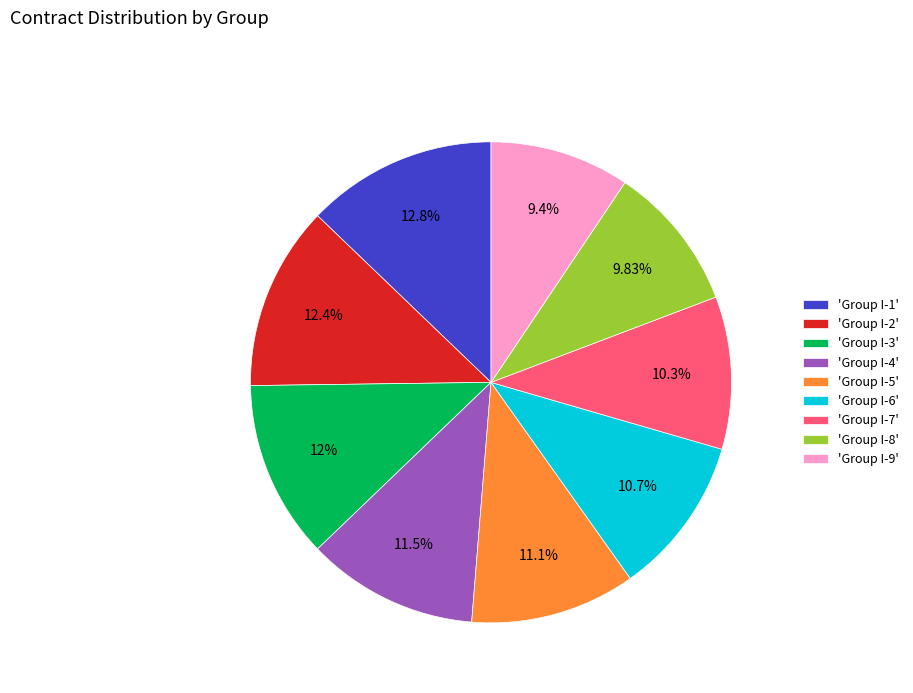

Approximately how many times larger is the value at 'Group I-8' compared to 'Group I-3'?

0.8